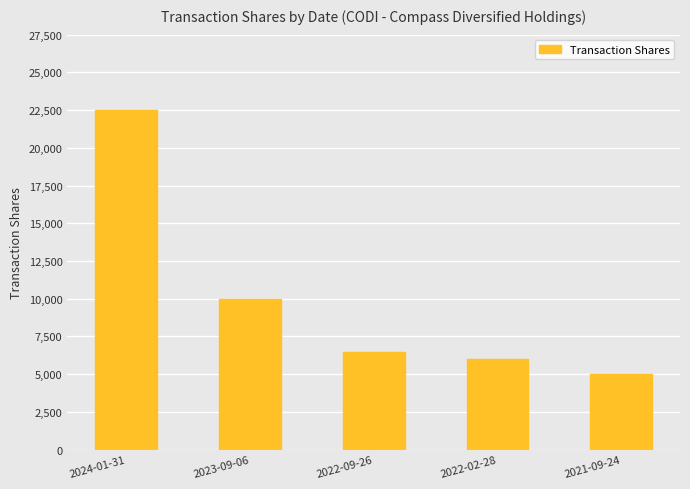

What is the ratio of the value at 2021-09-24 to the value at 2022-09-26?

0.8